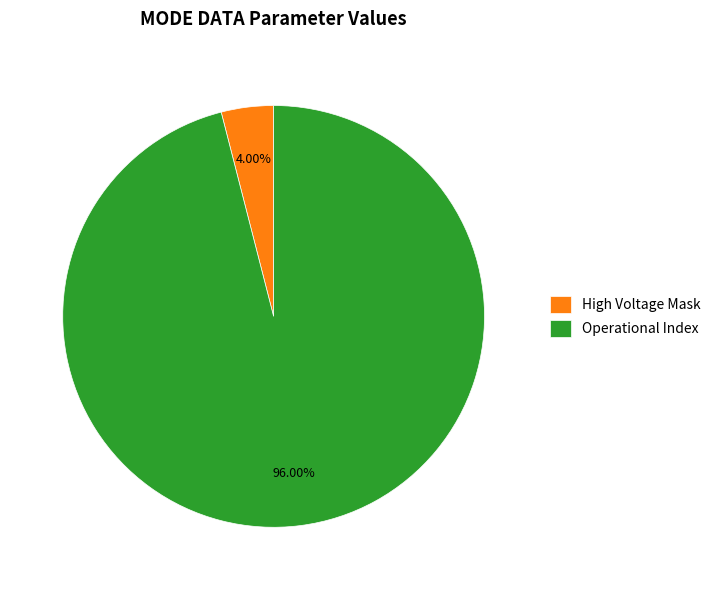

To the nearest percent, what is the average slice percentage?

50%